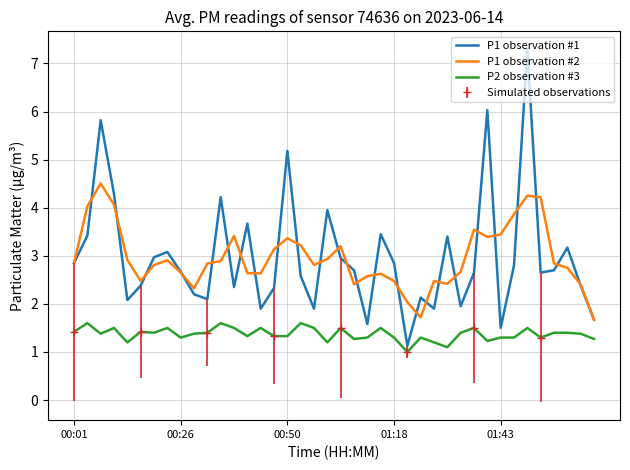

Is the value of P2 observation #3 at 00:01 greater than the value of P1 observation #1 at 26?

No